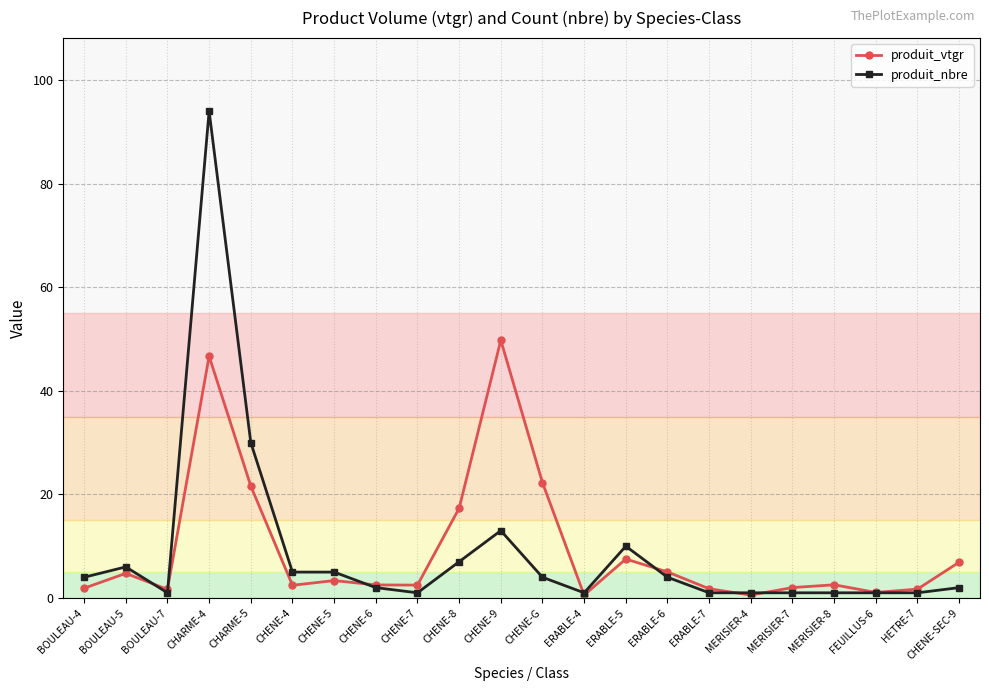

Where is produit_nbre nearest to the value 47?

CHARME-5